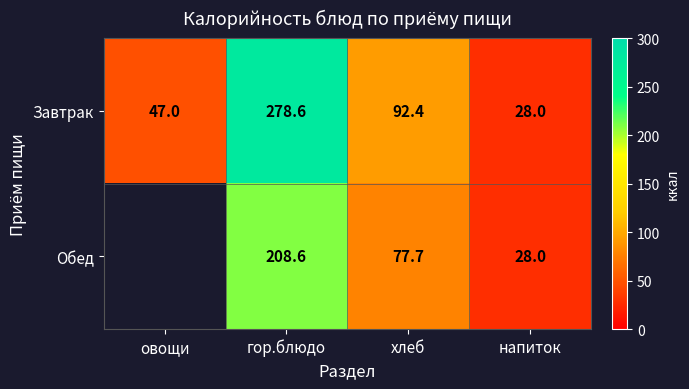

At гор.блюдо, list the series in order from largest to smallest.

Завтрак, Обед